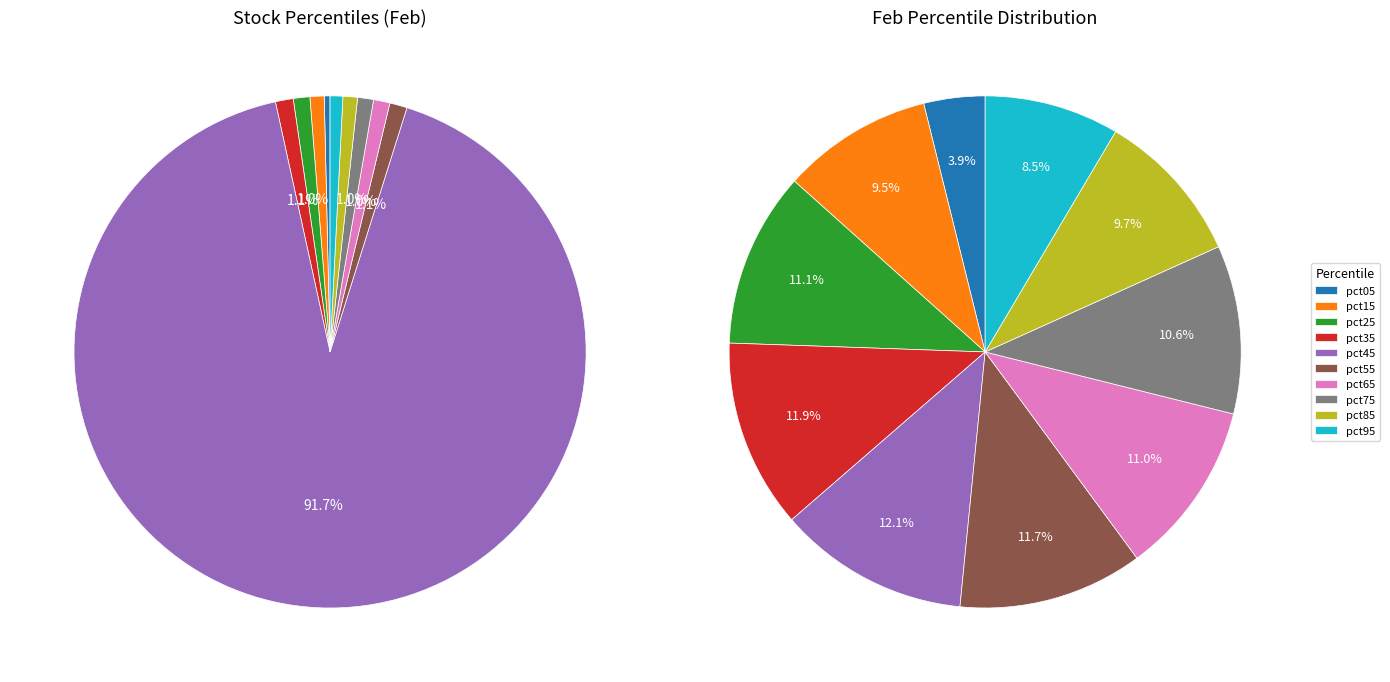

To the nearest percent, what percentage of the pie is pct55?

12%